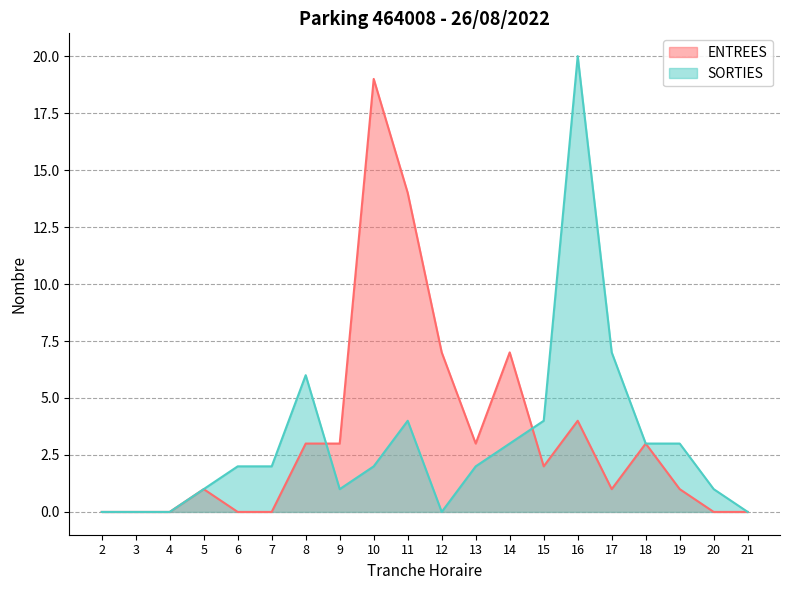

At how many categories does at least one series exceed 7?

3